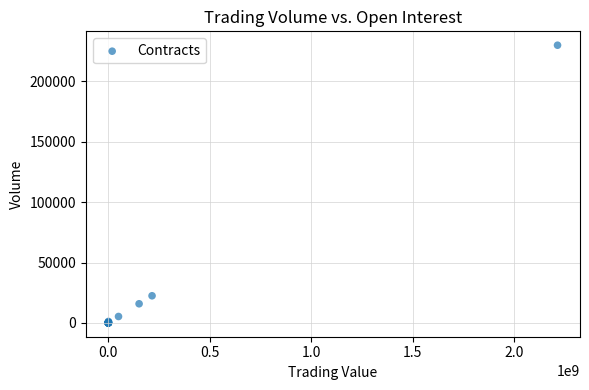

What Y value in the scatter plot is closest to 115028?

22429